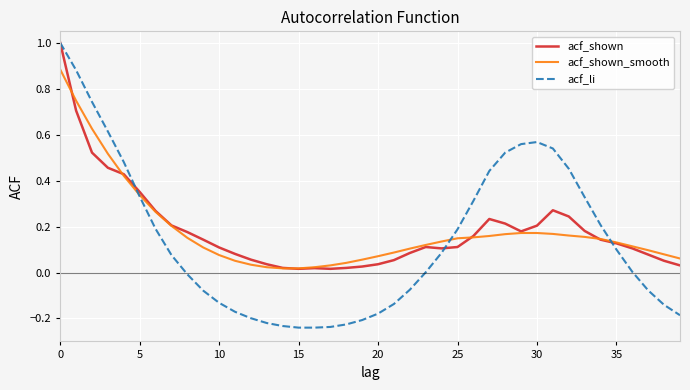

Which series has the largest range (max minus min)?

acf_li